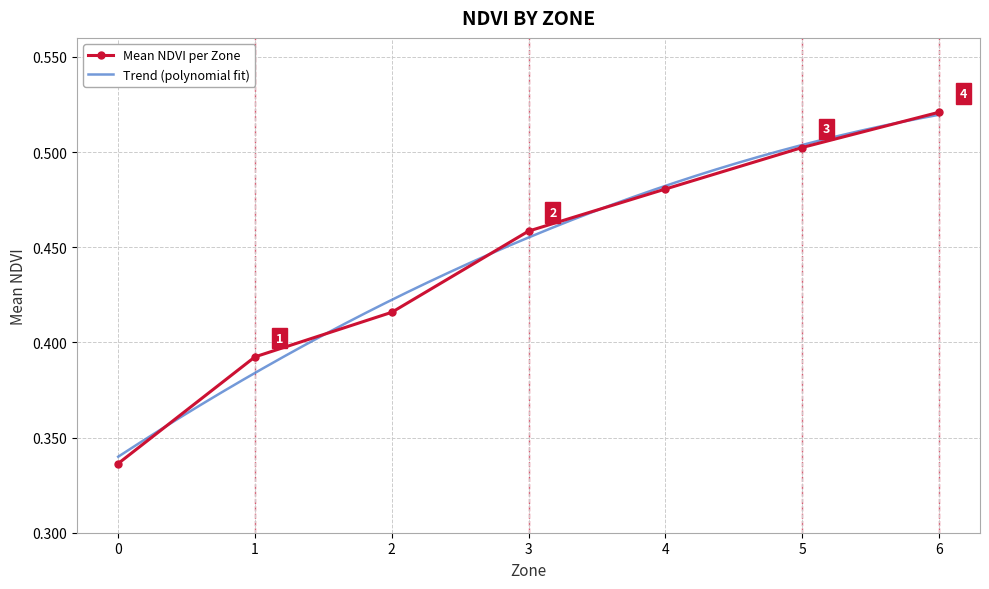

Rank the categories by Mean NDVI per Zone value from lowest to highest.

0, 1, 2, 3, 4, 5, 6